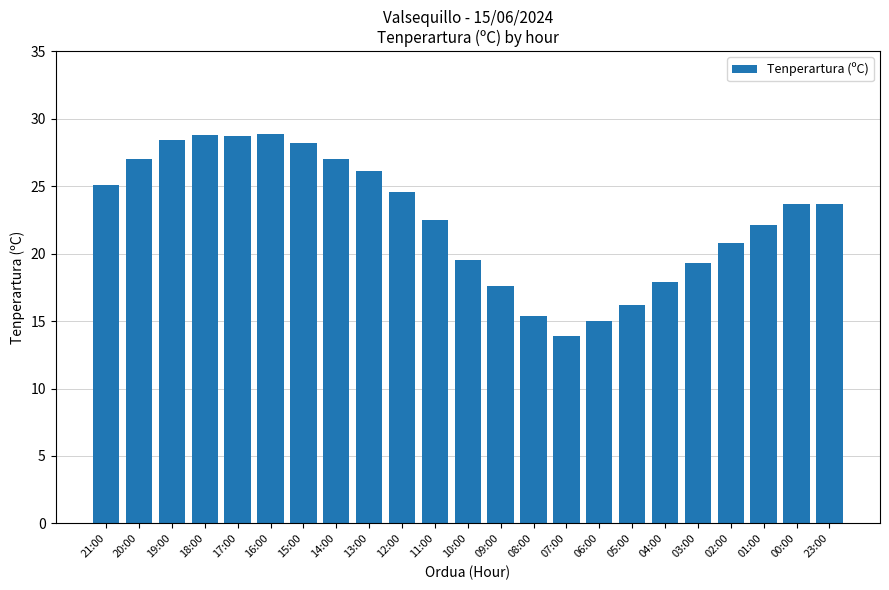

Where is the data nearest to the value 21?

02:00